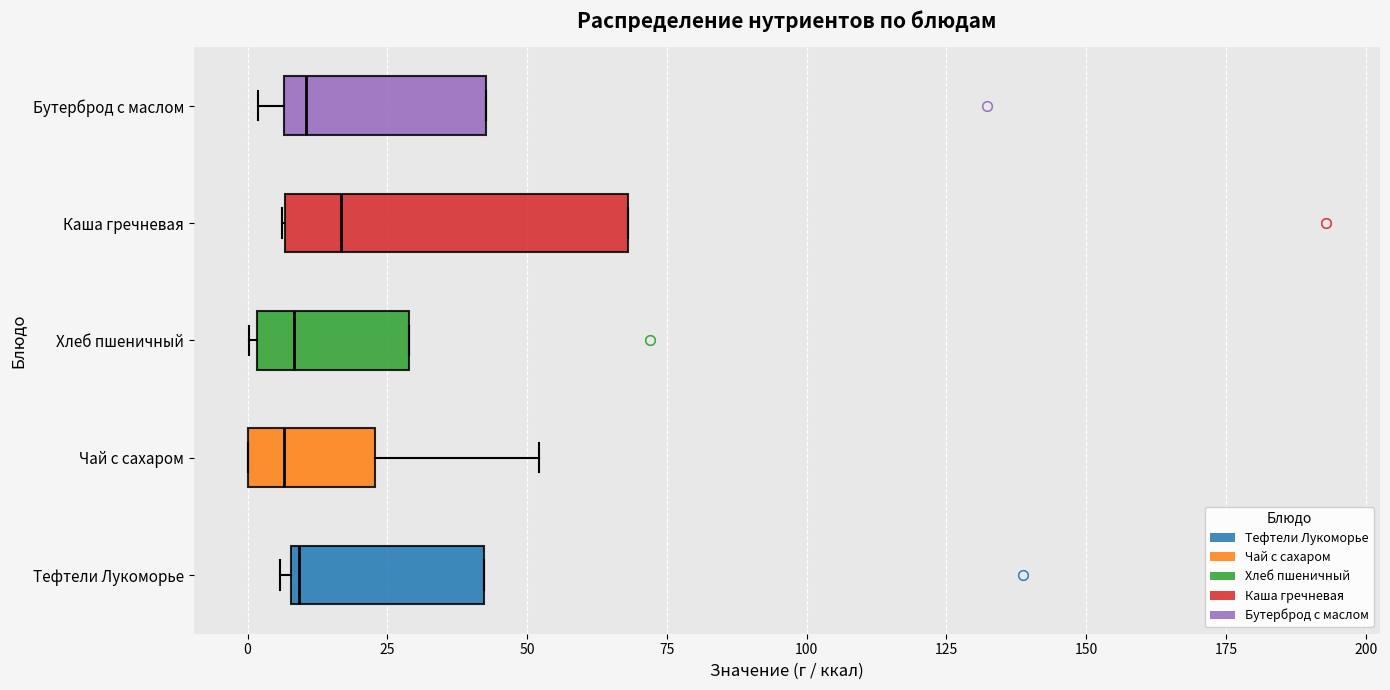

Reading bottom to top, transcribe this box plot: for each box, give where its median line is, the range the box spans, and where its two whiskers end, as read against the x-axis. The values are not printed on the chart, so give them approximately, as read against the axis.

Тефтели Лукоморье: median 10 (just right of the box's left edge), box 10 to 40, whiskers 5 to 40
Чай с сахаром: median 5, box 0 to 25, whiskers 0 to 50
Хлеб пшеничный: median 10, box 0 to 30, whiskers 0 to 30
Каша гречневая: median 15, box 5 to 70, whiskers 5 to 70
Бутерброд с маслом: median 10, box 5 to 45, whiskers 0 to 45